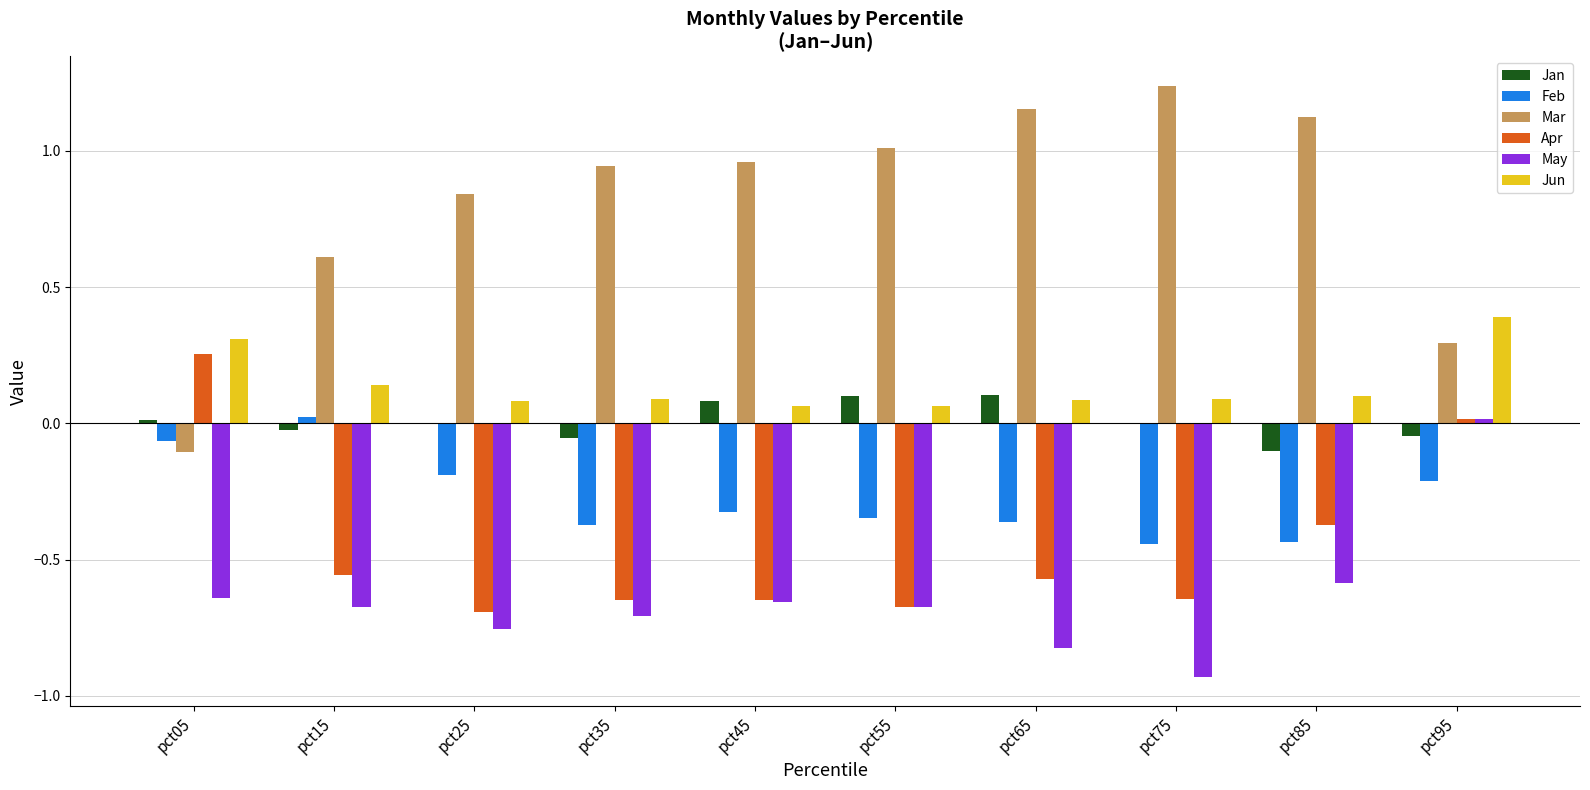

True or false: Mar has a value of 0.6 at pct15.

True